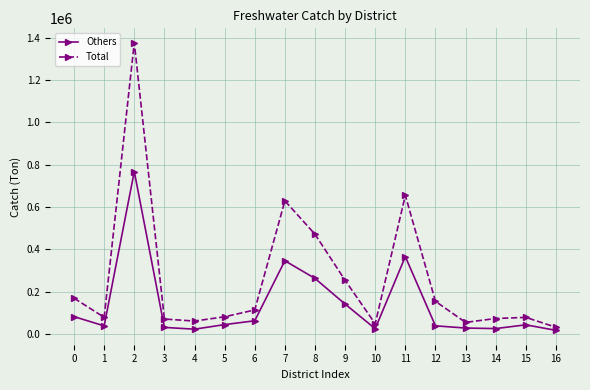

At which category does Total reach its first local peak?

2